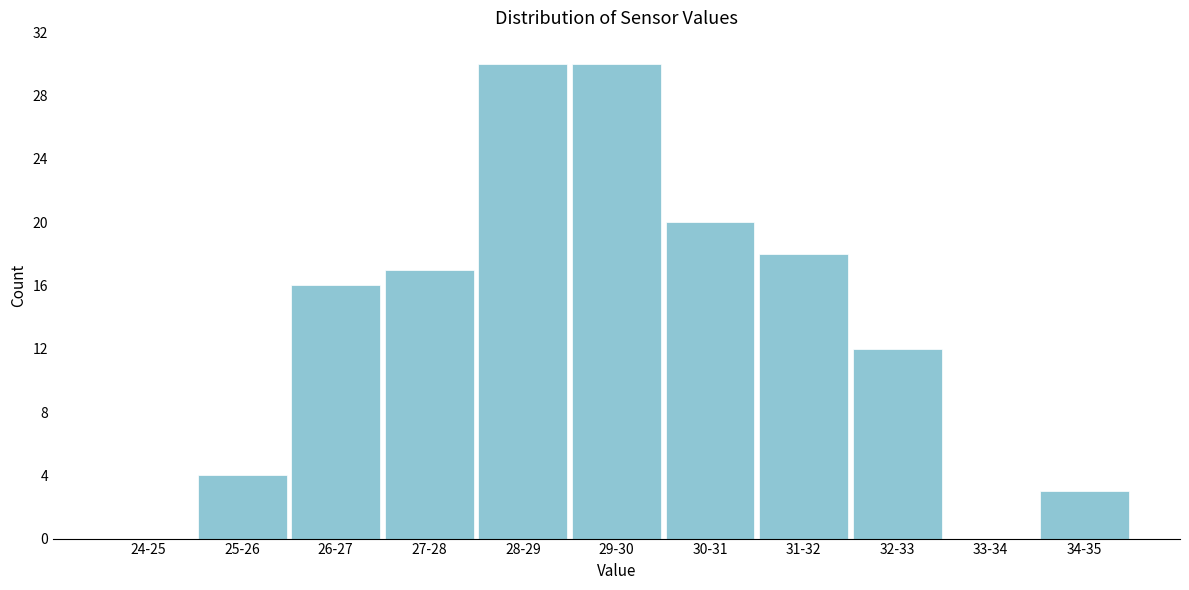

Reading left to right, list all the values displayed in this chart.

24-25=0	25-26=4	26-27=16	27-28=17	28-29=30	29-30=30	30-31=20	31-32=18	32-33=12	33-34=0	34-35=3